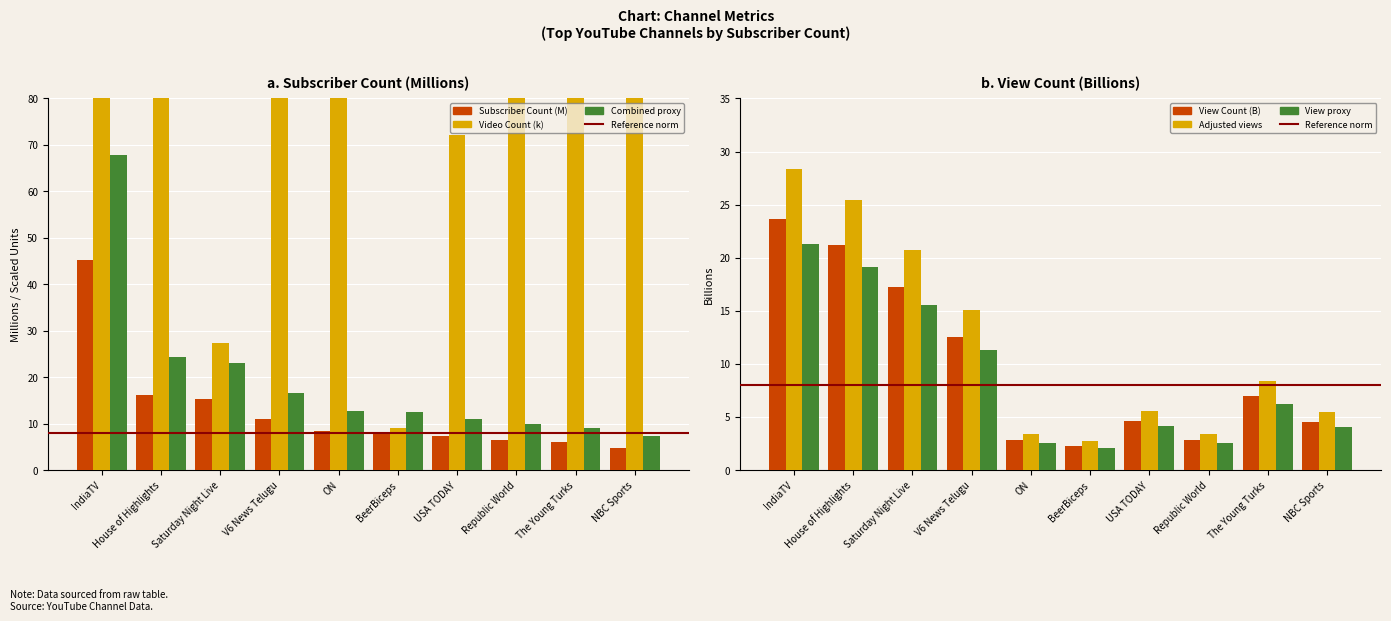

The view_count series shows 4.1 at NBC Sports. True or false?

True